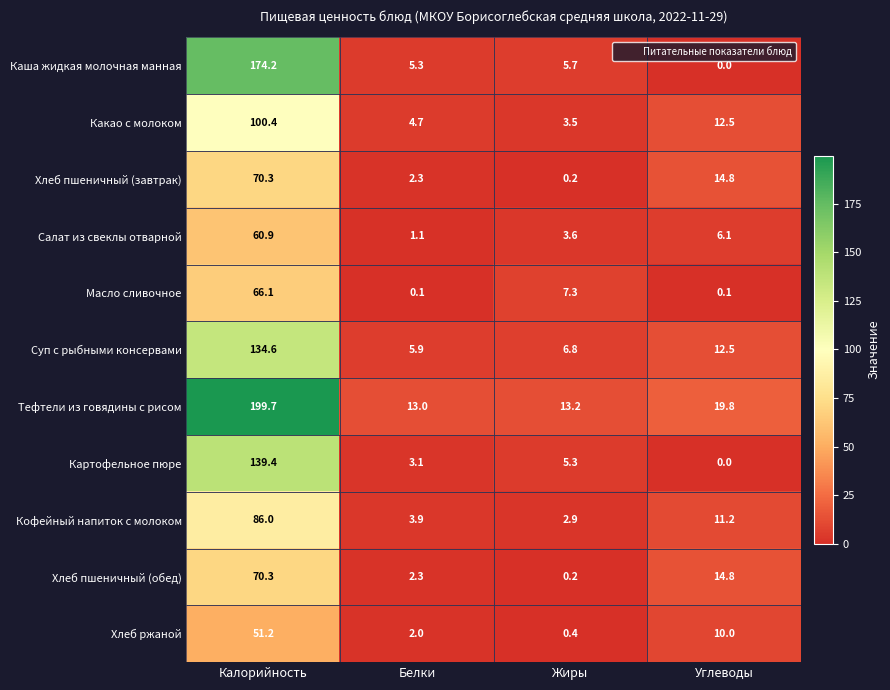

What is the maximum value shown in the chart?

199.7